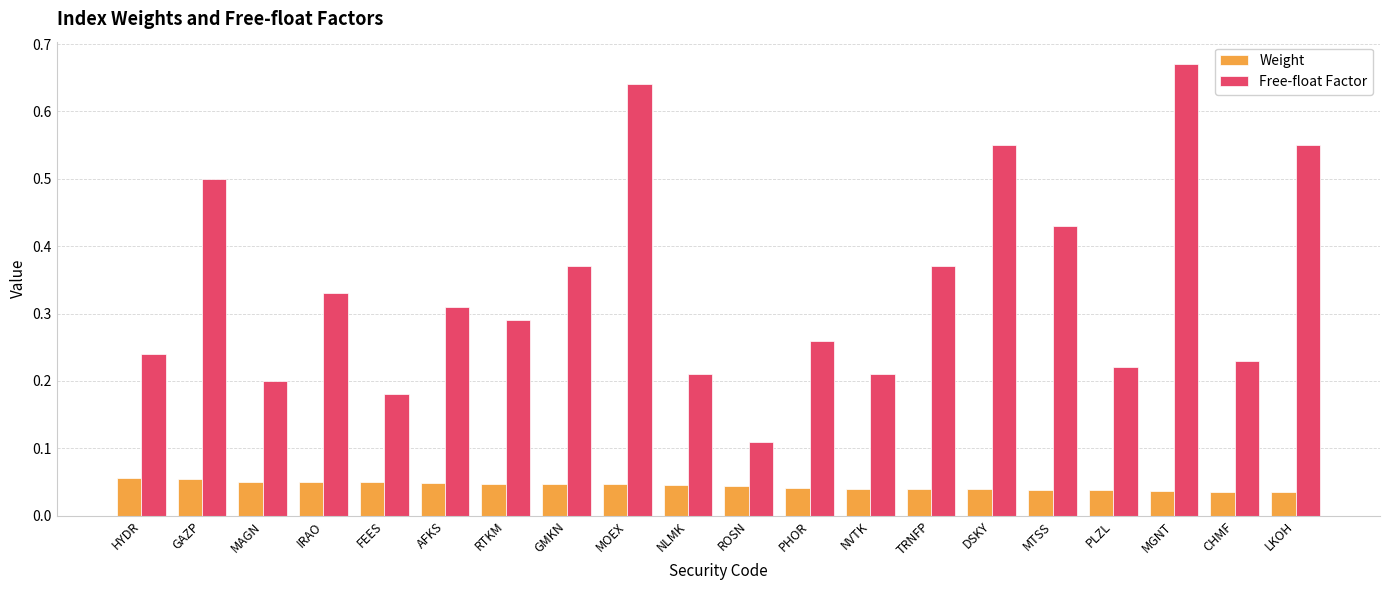

At which category is the sum across all series the highest?

MGNT